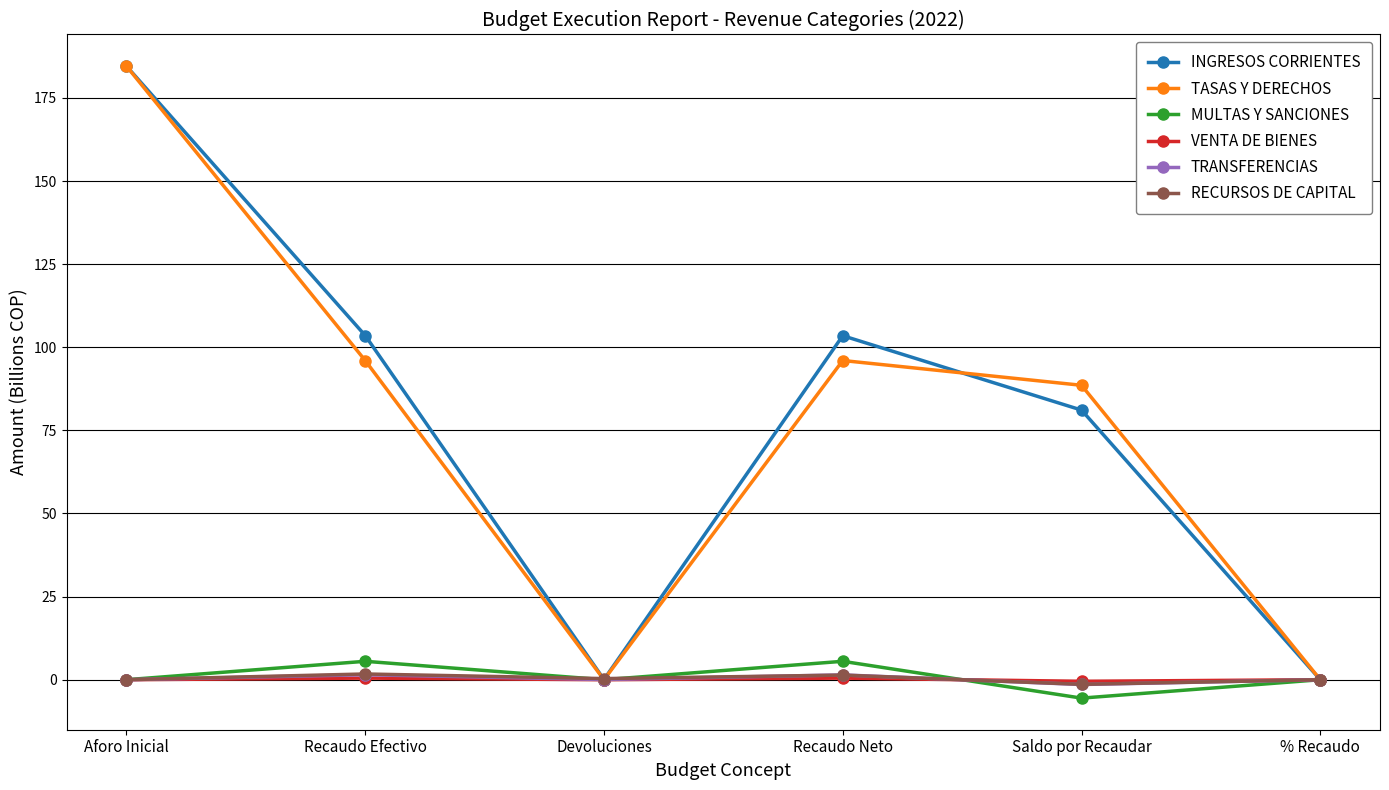

Is it true that MULTAS Y SANCIONES equals -5.5 at Saldo por Recaudar?

True